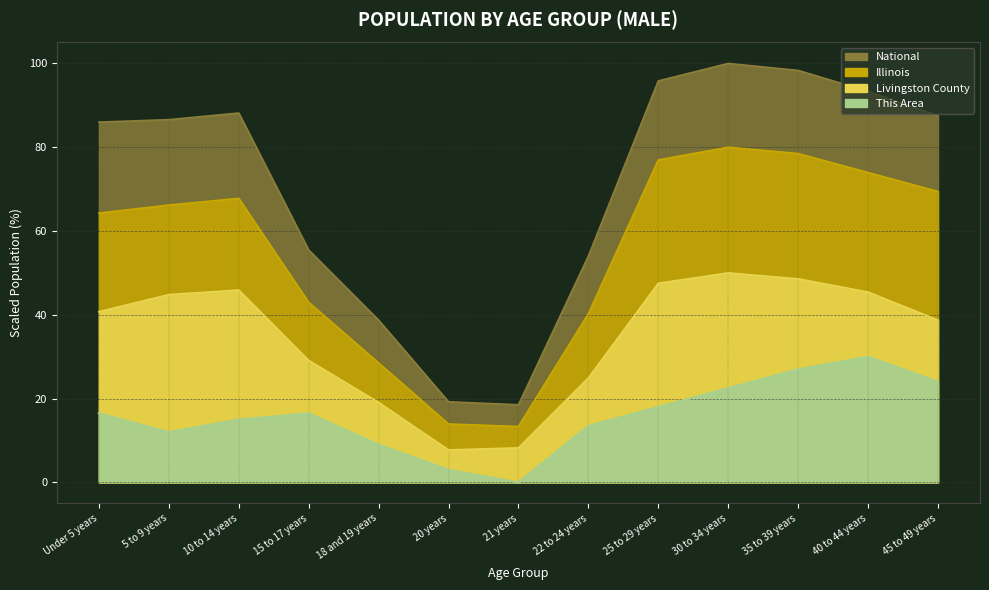

Reading left to right, extract all data points from this chart.

This Area: 16.5	12.0	15.0	16.5	9.0	3.0	0.0	13.5	18.0	22.5	27.0	30.0	24.0
Livingston County: 40.7	44.8	45.9	29.1	19.1	7.7	8.2	24.9	47.5	50.0	48.6	45.4	38.7
Illinois: 64.3	66.2	67.8	43.0	28.5	13.9	13.3	40.3	77.0	80.0	78.5	74.0	69.4
National: 86.0	86.6	88.2	55.5	38.7	19.2	18.5	54.0	95.8	100.0	98.3	93.3	87.5